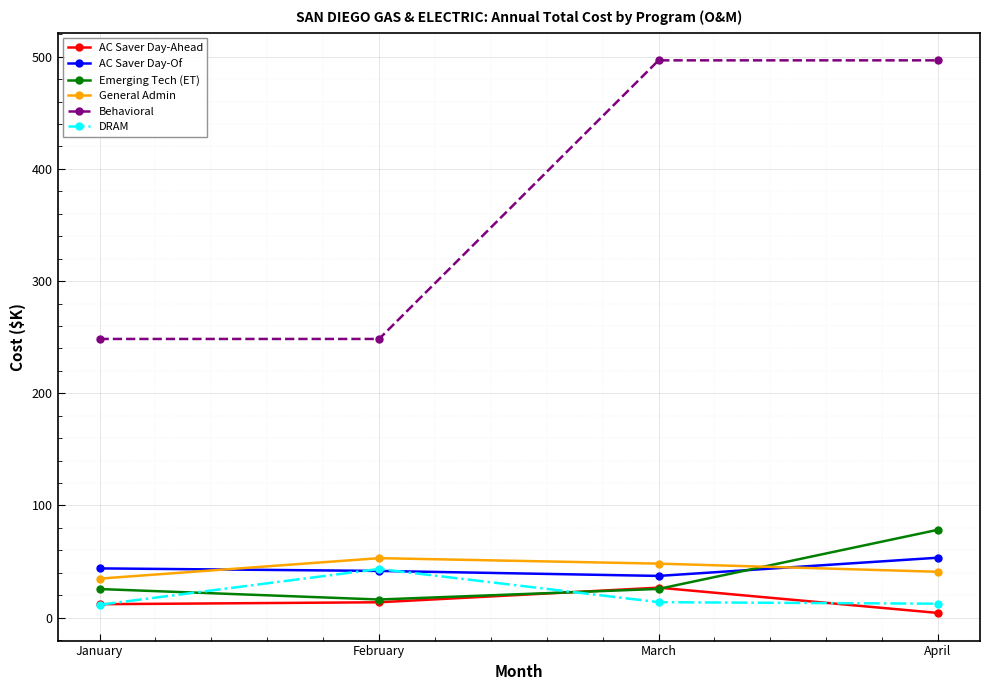

What is the greatest value displayed?

496.8